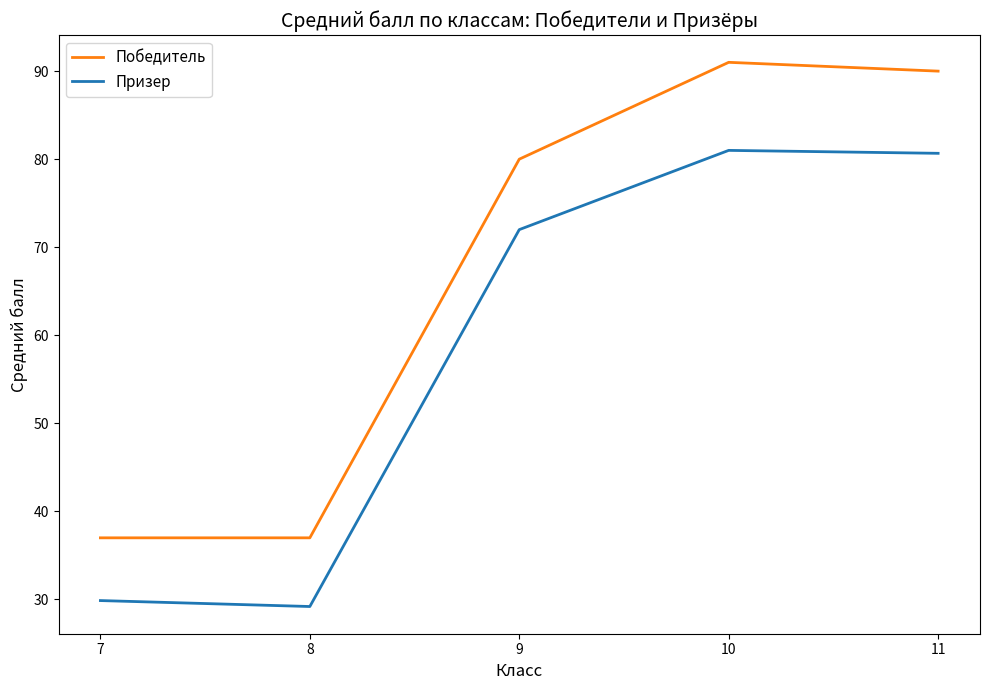

Rank the series by their average value, from highest to lowest.

Победитель, Призер